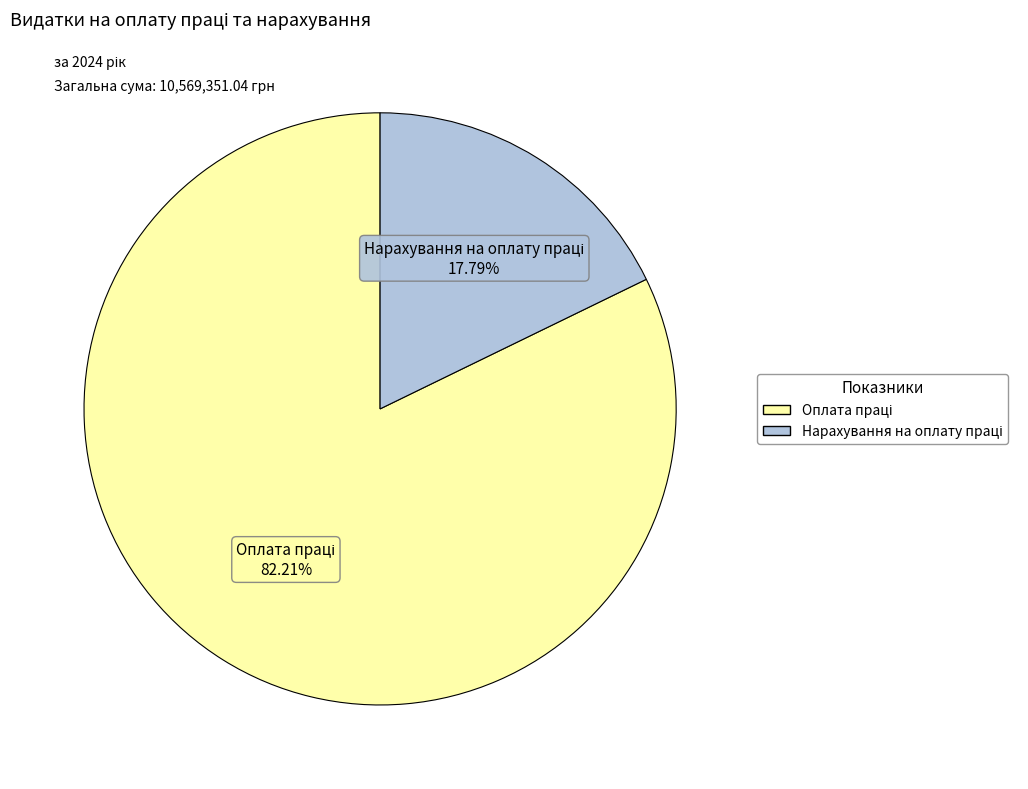

Is there a majority slice in this chart?

Yes